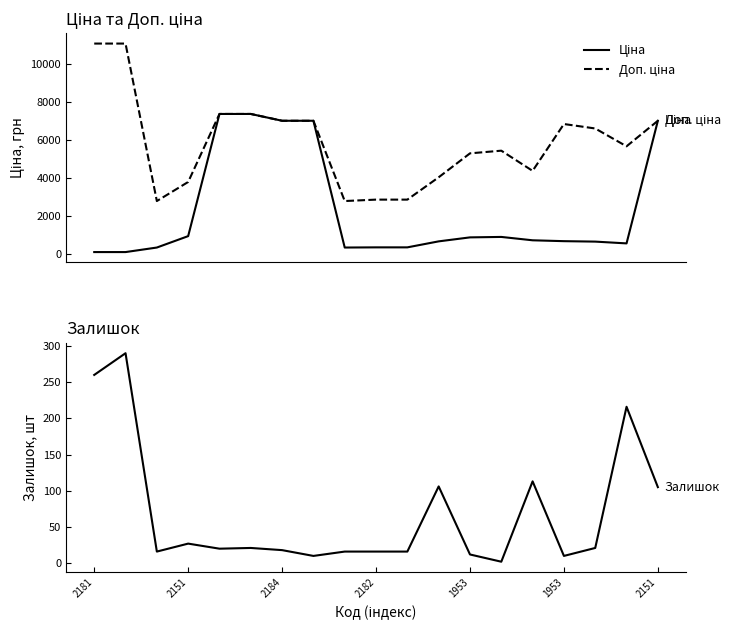

What is the difference between the Залишок values at 18 and 14?

8.0